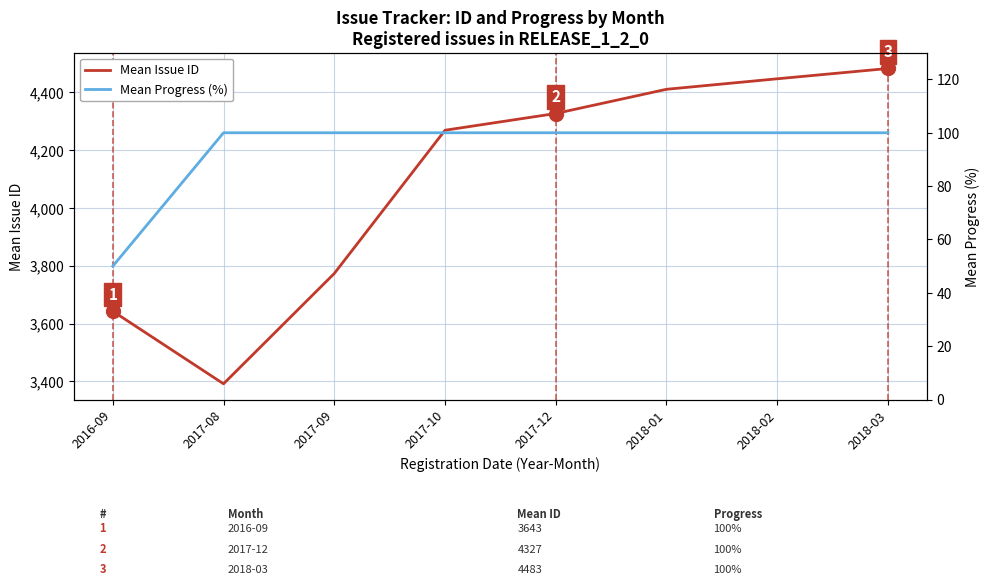

What is the greatest value displayed?

4483.0